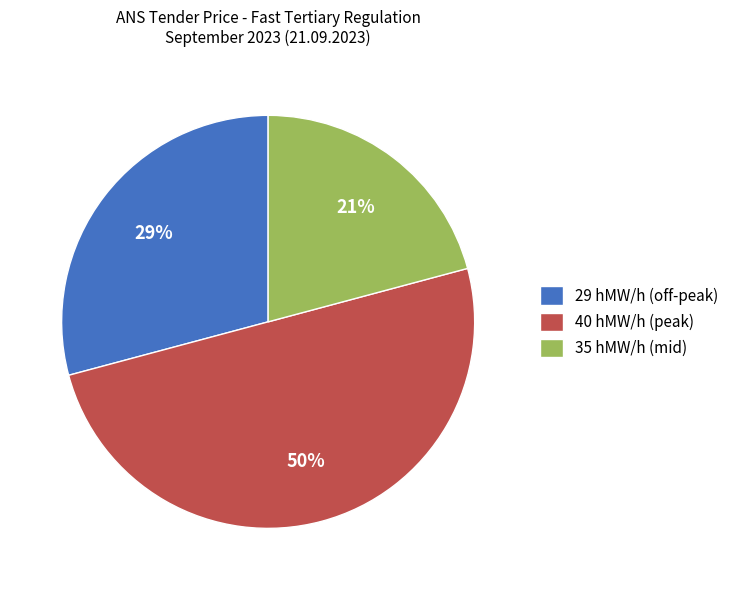

To the nearest percent, what percentage of the pie is 40 hMW/h (peak)?

50%